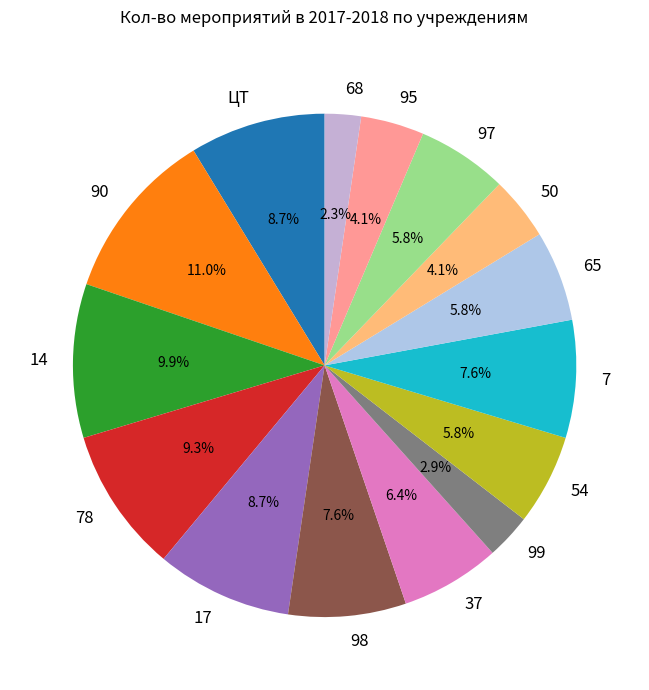

What percentage is NOT represented by 37?

93.6%